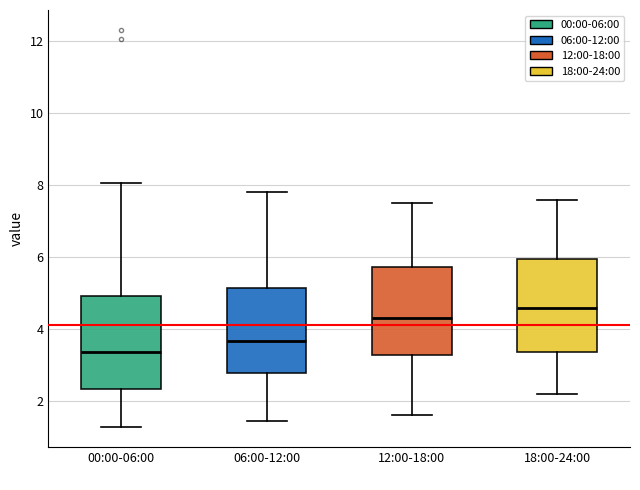

Reading left to right, read every box against the y-axis: the position of its median line, the range the box covers, and the ends of its whiskers. The values are not printed on the chart, so give them approximately, as read against the axis.

00:00-06:00: median 3.4, box 2.4 to 5.0, whiskers 1.2 to 8.0
06:00-12:00: median 3.6, box 2.8 to 5.2, whiskers 1.4 to 7.8
12:00-18:00: median 4.4, box 3.2 to 5.8, whiskers 1.6 to 7.6
18:00-24:00: median 4.6, box 3.4 to 6.0, whiskers 2.2 to 7.6